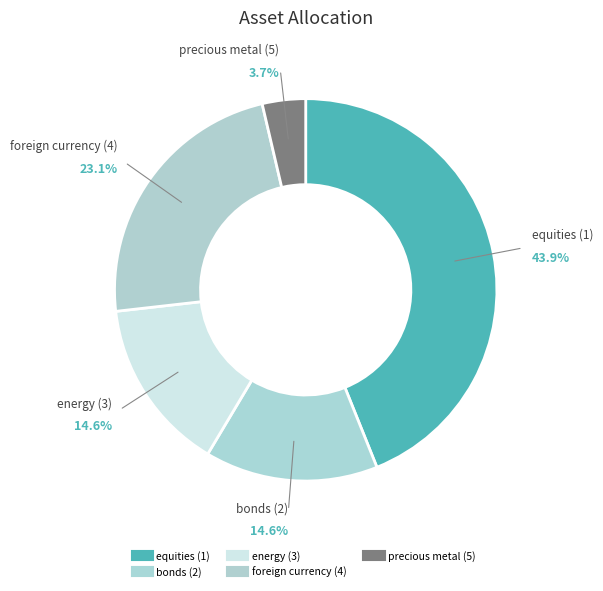

Which category has the biggest portion of the pie?

equities (1)